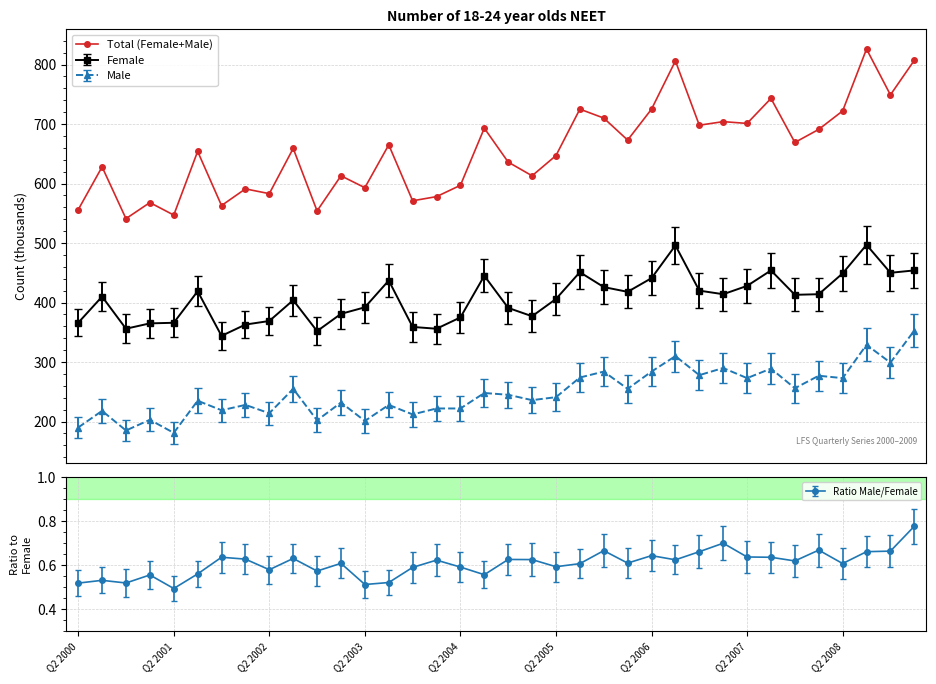

What is the minimum value for Male?

181